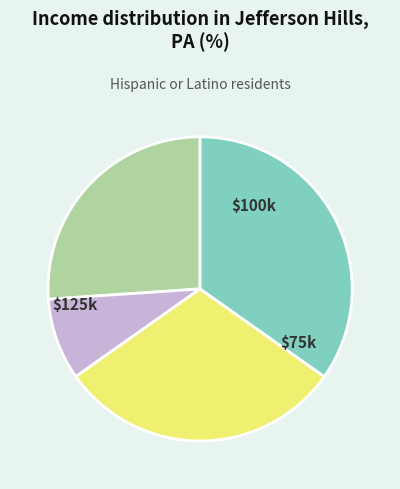

Is there a majority slice in this chart?

No